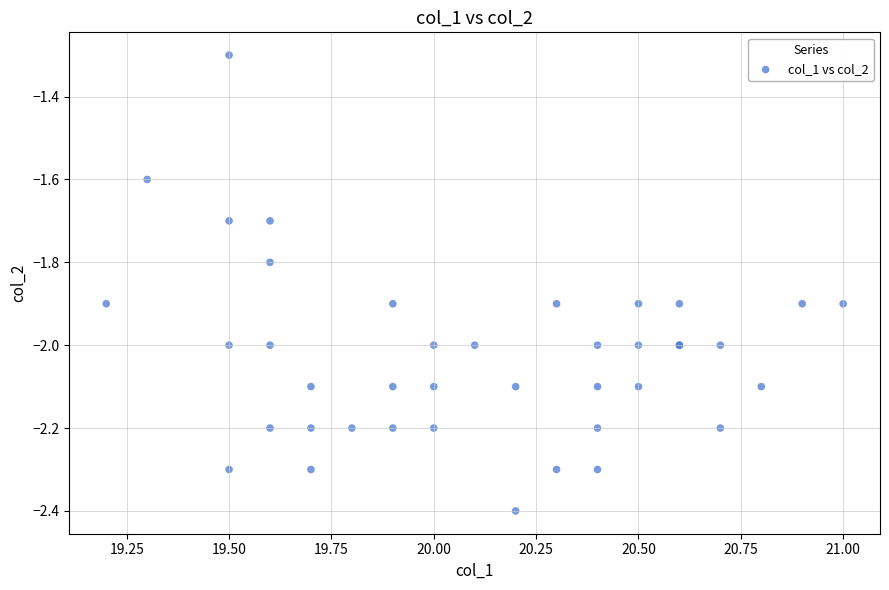

What Y value in the scatter plot is closest to -1?

-1.3